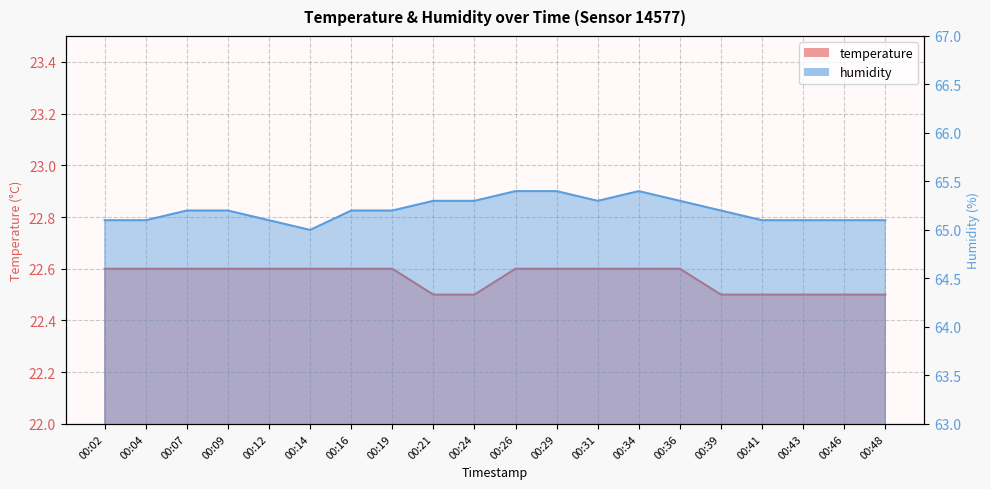

True or false: temperature and humidity cross at least once.

False